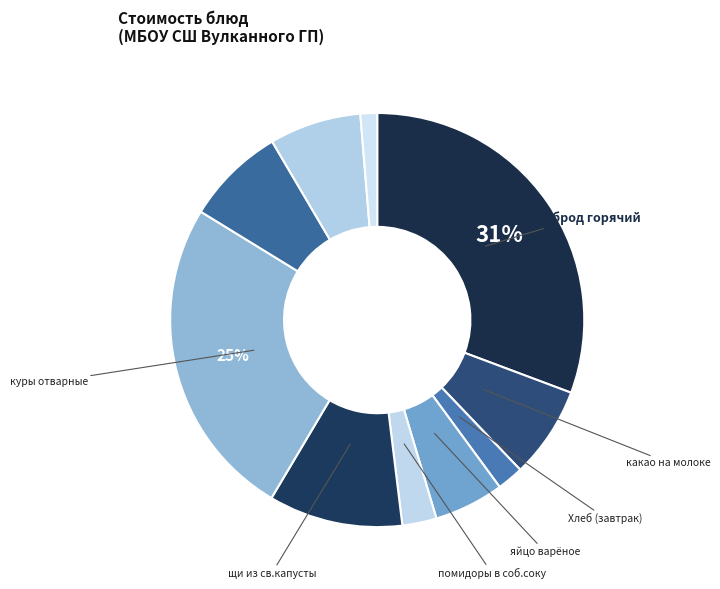

Count the number of slices in the pie.

10